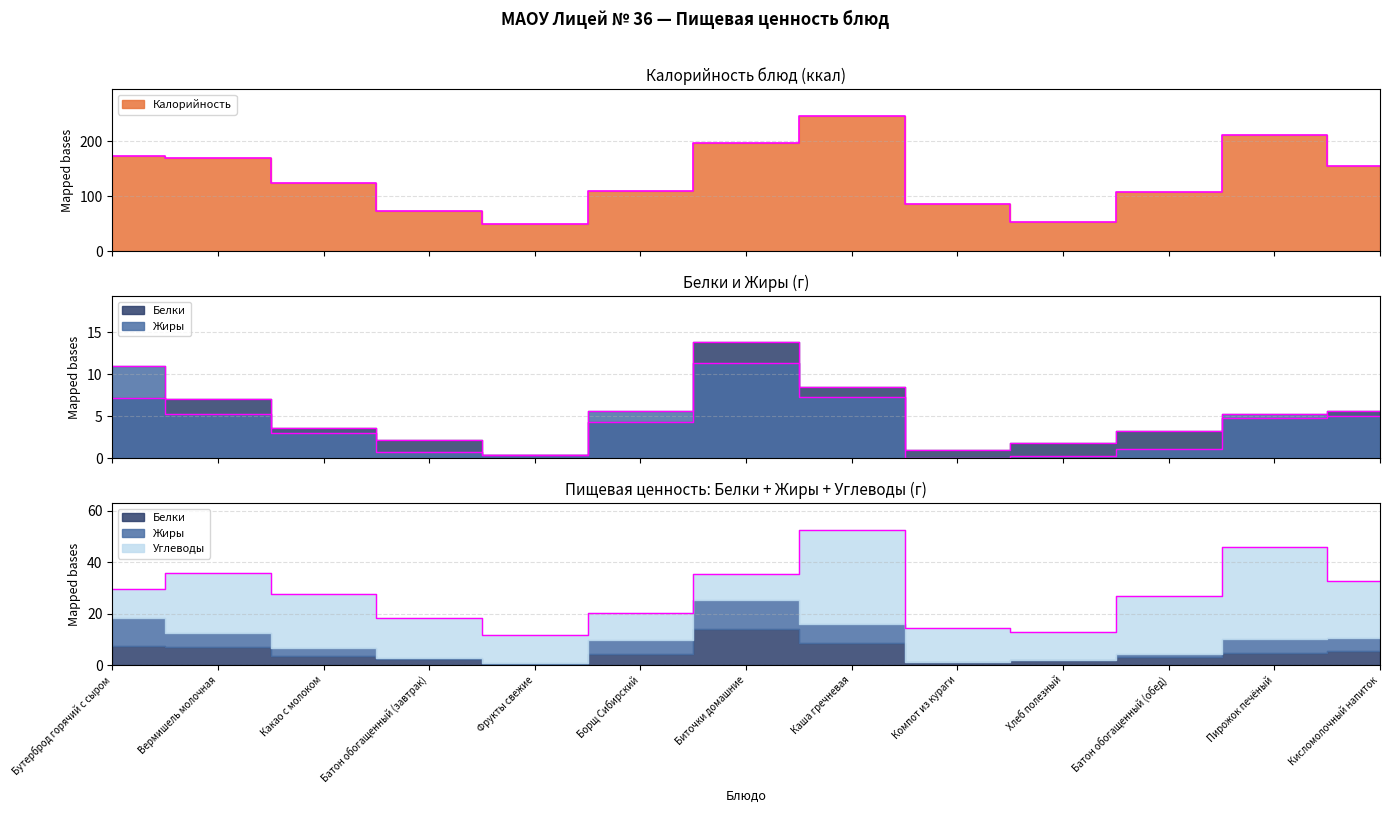

True or false: Калорийность and Белки intersect in this chart.

False